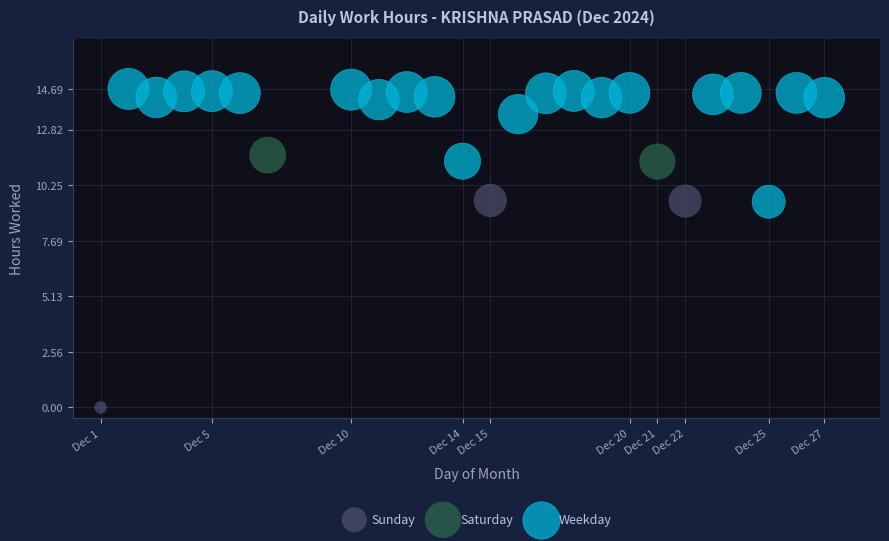

Which series has the largest Y range (max minus min)?

Sunday